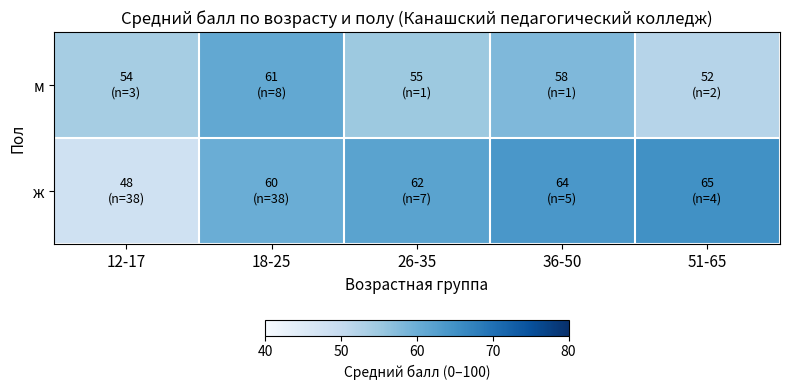

Reading left to right, list all the values displayed in this chart.

м: 12-17=54	18-25=61	26-35=55	36-50=58	51-65=52
ж: 12-17=48	18-25=60	26-35=62	36-50=64	51-65=65